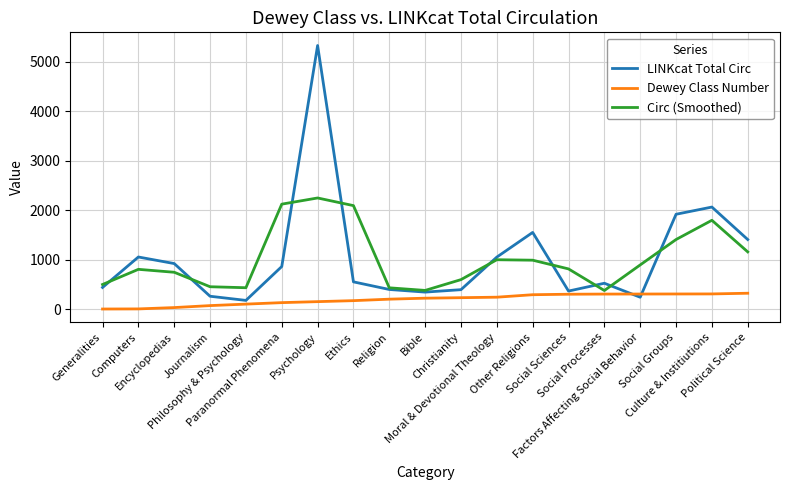

Where do LINKcat Total Circ and Circ (Smoothed) first cross each other?

Generalities and Computers